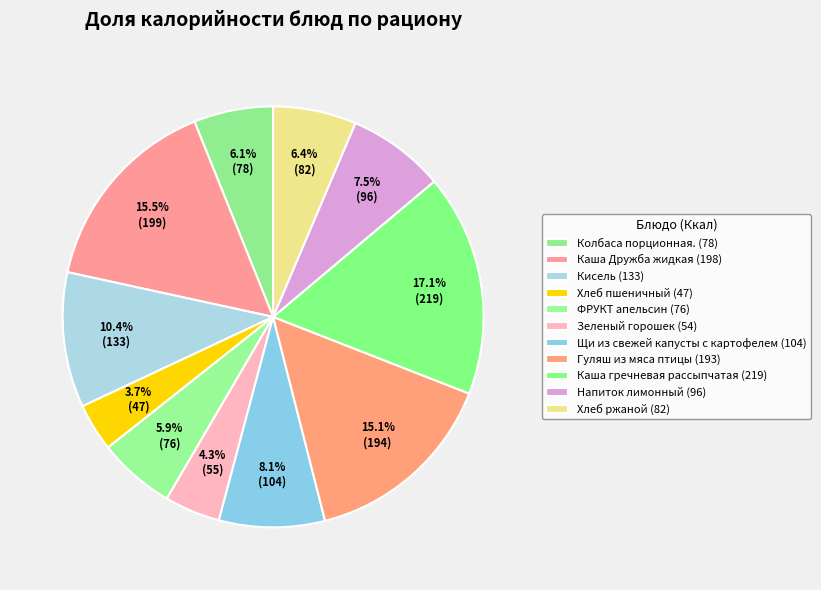

Count the number of slices in the pie.

11